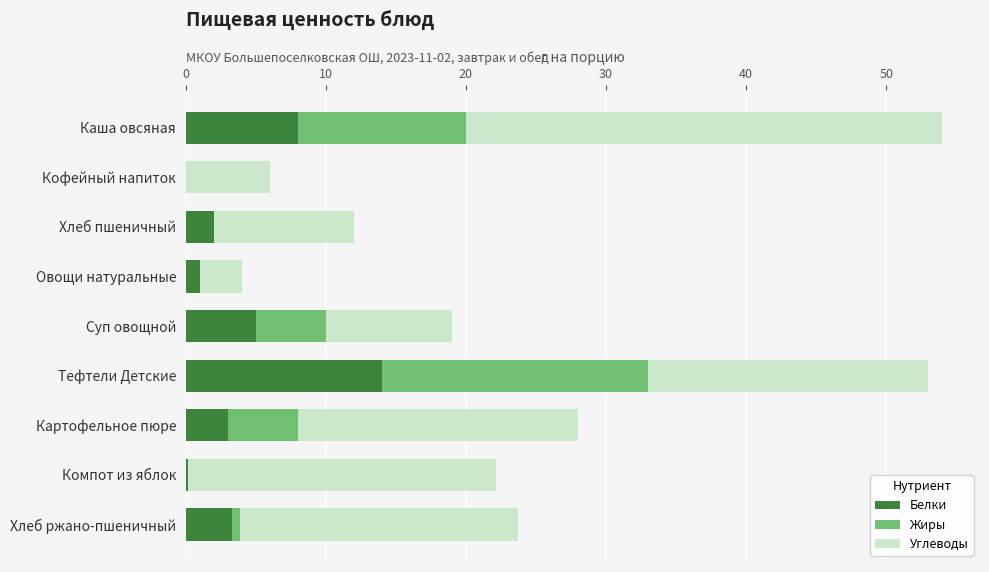

The Белки series shows 9.8 at Кофейный напиток. True or false?

False